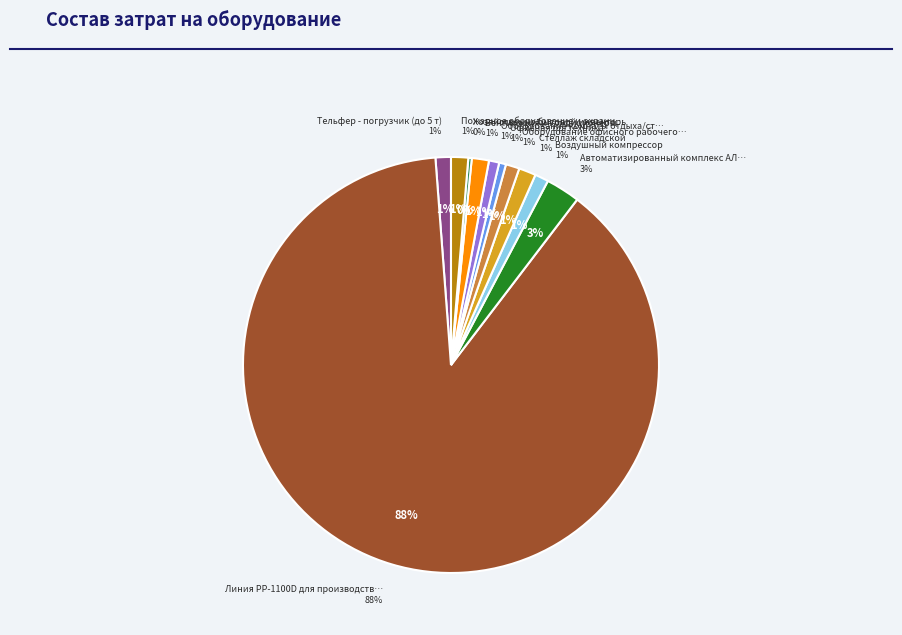

Which category has the smallest portion of the pie?

Хозяйственно бытовой инвентарь